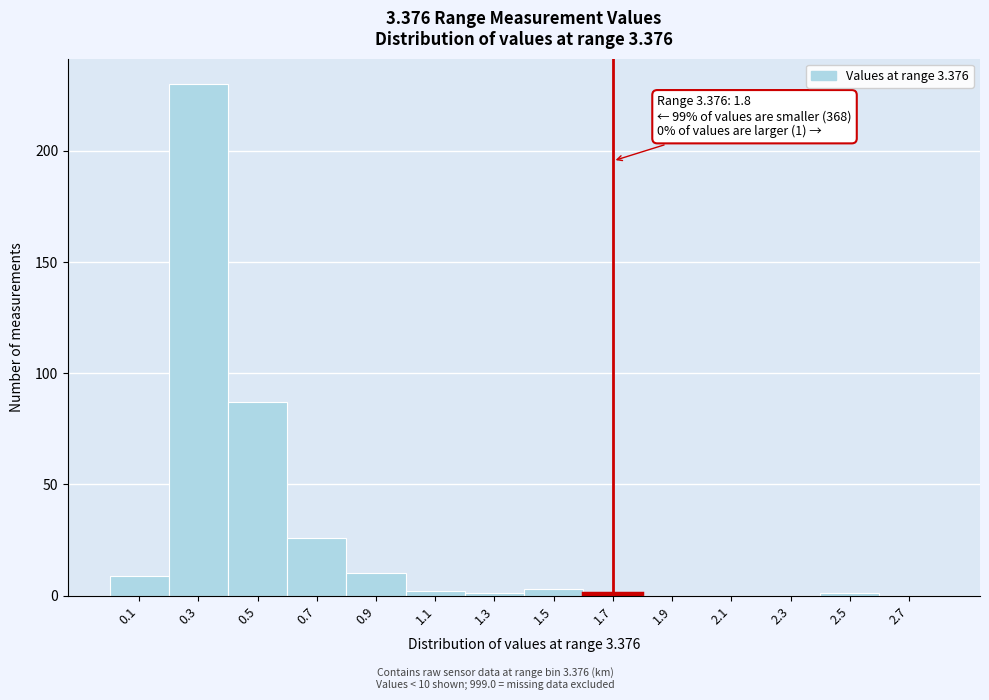

Reading left to right, what are all the values shown in this chart?

0.1=9	0.3=230	0.5=87	0.7=26	0.9=10	1.1=2	1.3=1	1.5=3	1.7=1	1.9=0	2.1=0	2.3=0	2.5=1	2.7=0